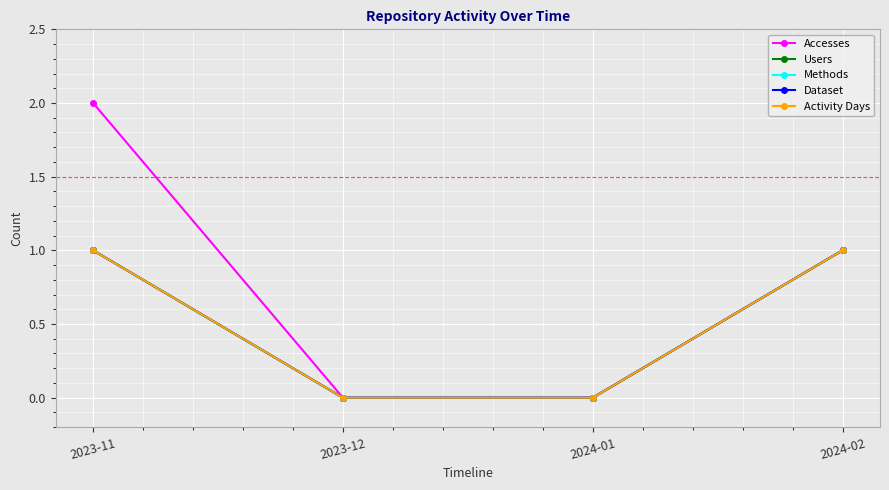

Which has a higher value, 2024-01 or 2023-11?

2023-11